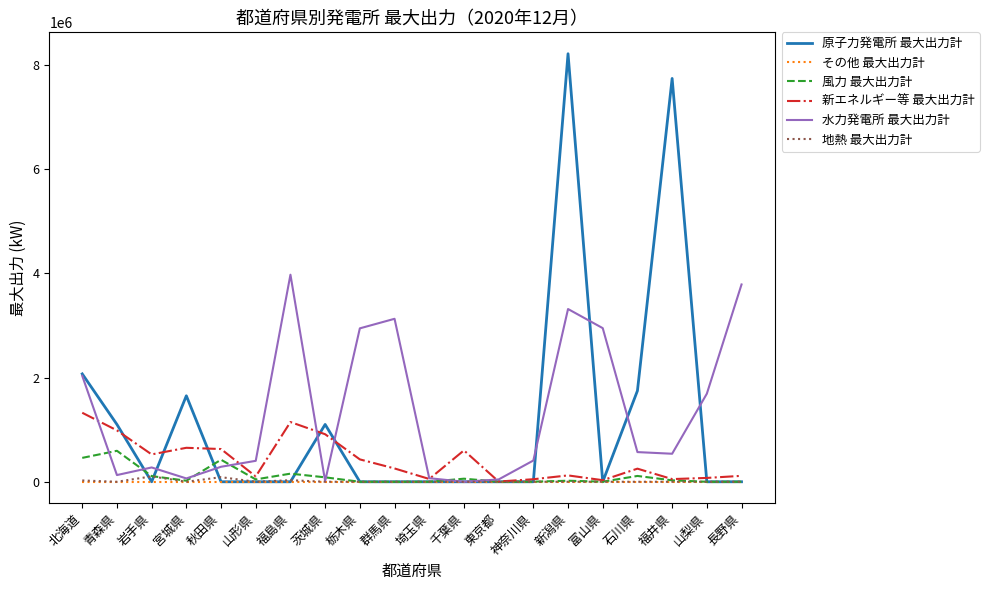

Which series has the largest range (max minus min)?

原子力発電所 最大出力計